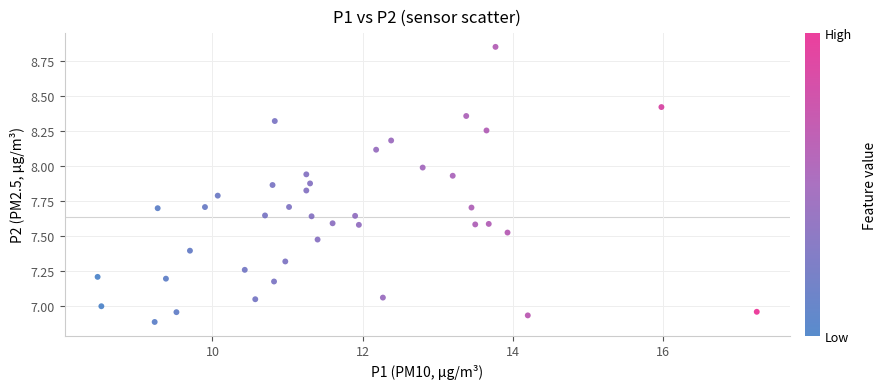

What is the range of X values (max minus min)?

8.8